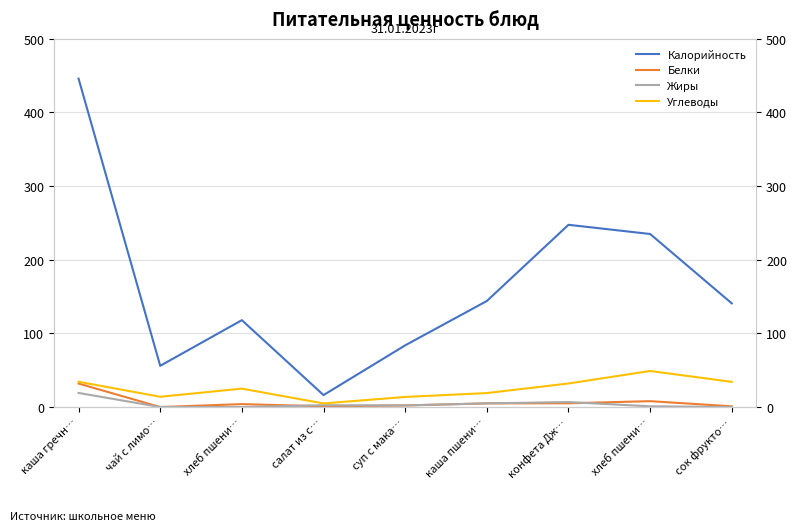

What is the difference between the Жиры values at салат из с… and хлеб пшени…?

2.5